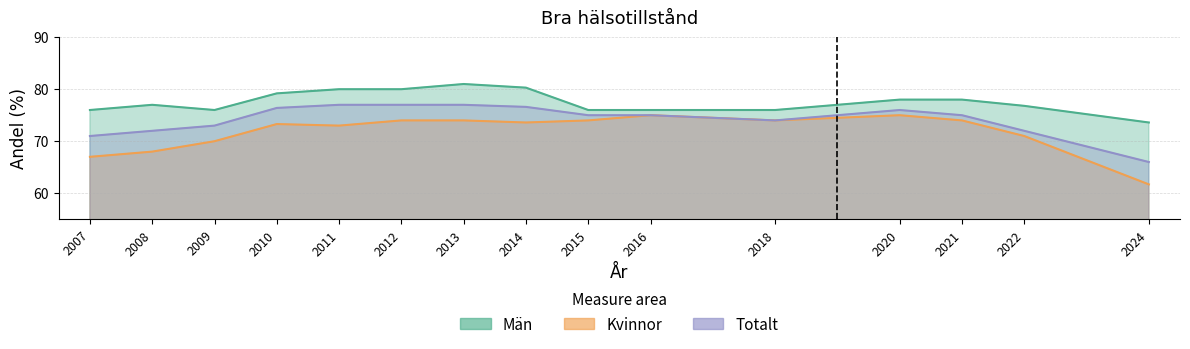

Does the chart have visible grid lines?

Yes